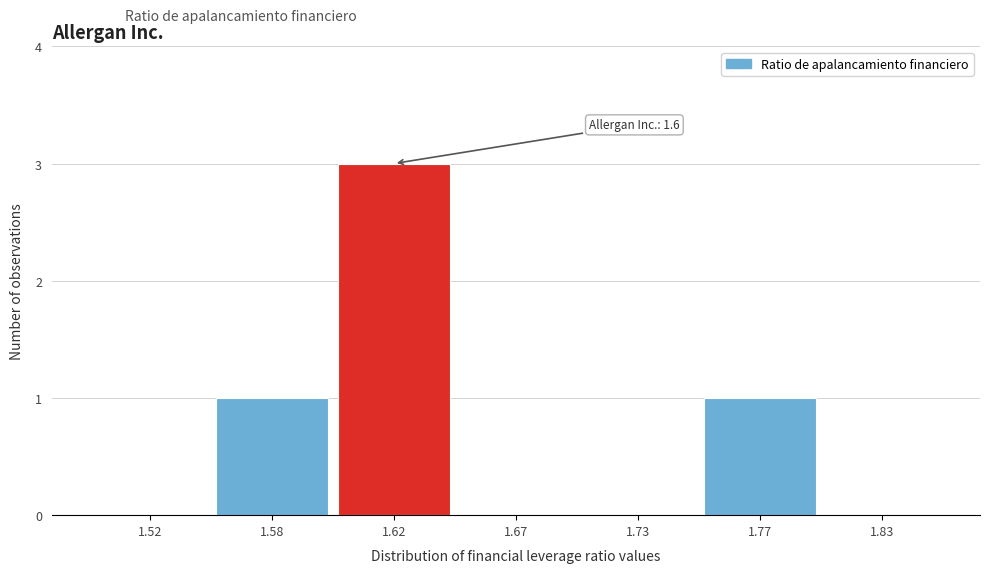

Reading right to left, transcribe all the data shown in this chart.

1.83=0	1.77=1	1.73=0	1.67=0	1.62=3	1.58=1	1.52=0